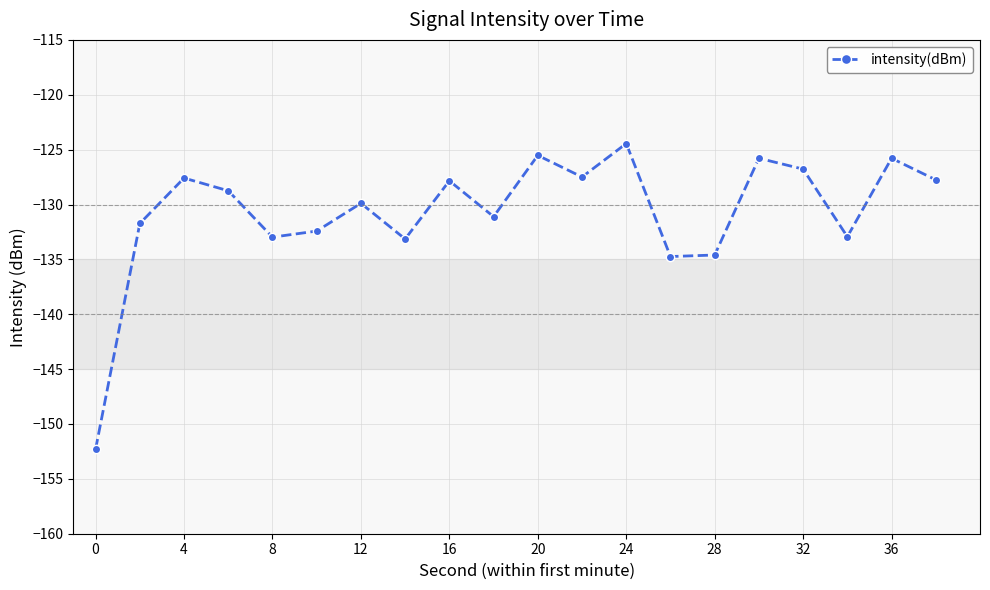

Count the number of data series in this chart.

1